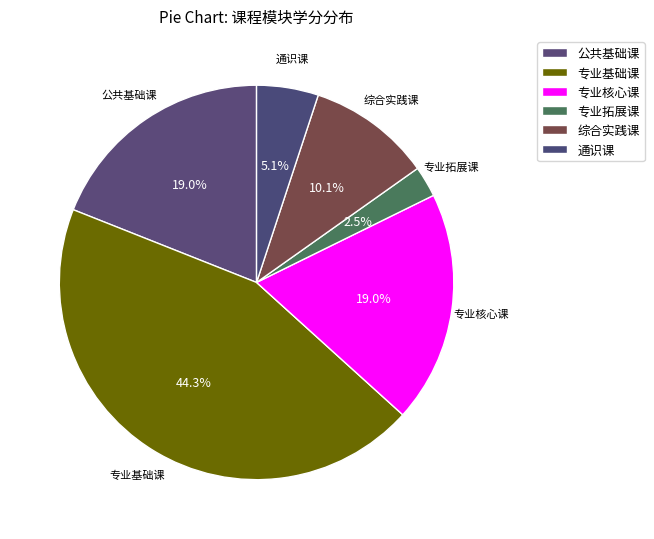

How many slices are in this pie chart?

6